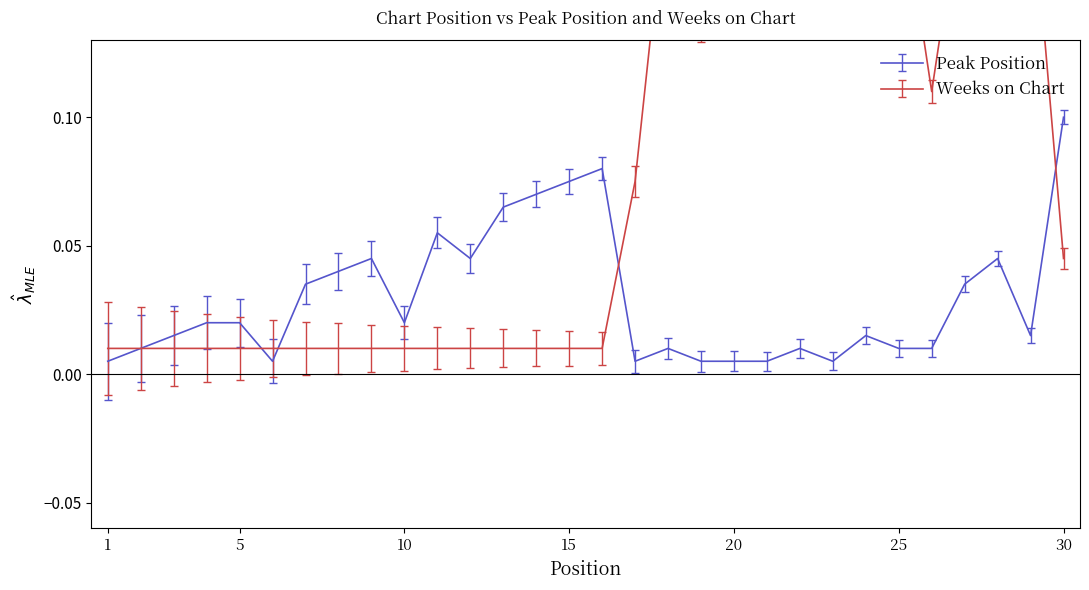

At how many categories does at least one series exceed 0?

30